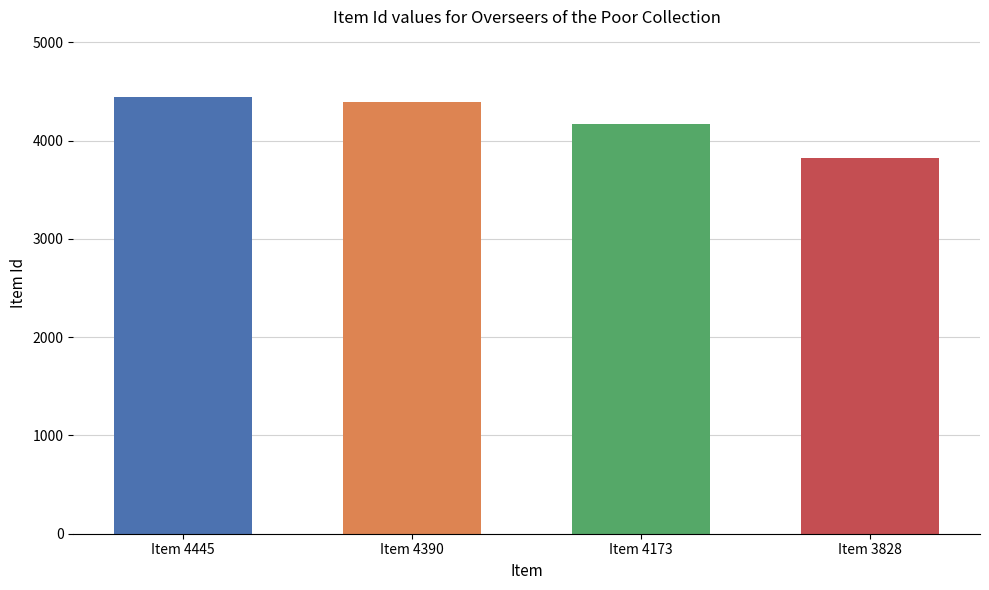

True or false: the data shows 4173 at Item 4173.

True